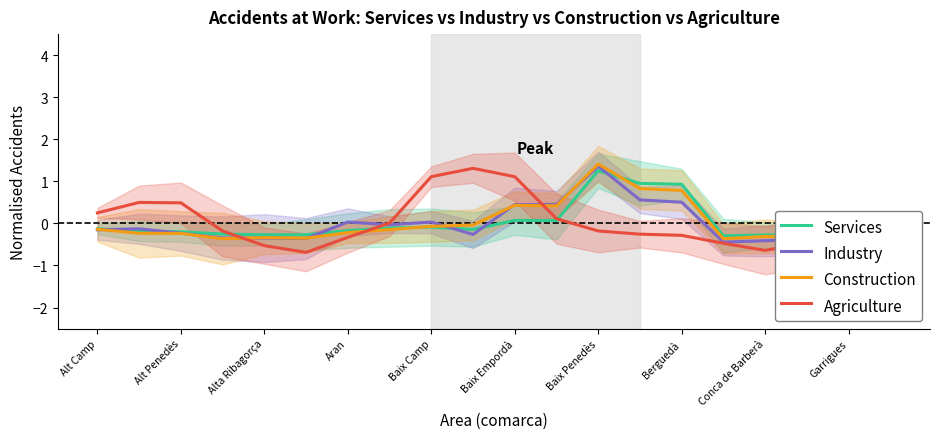

At which category does Construction reach its first local peak?

Baix Camp